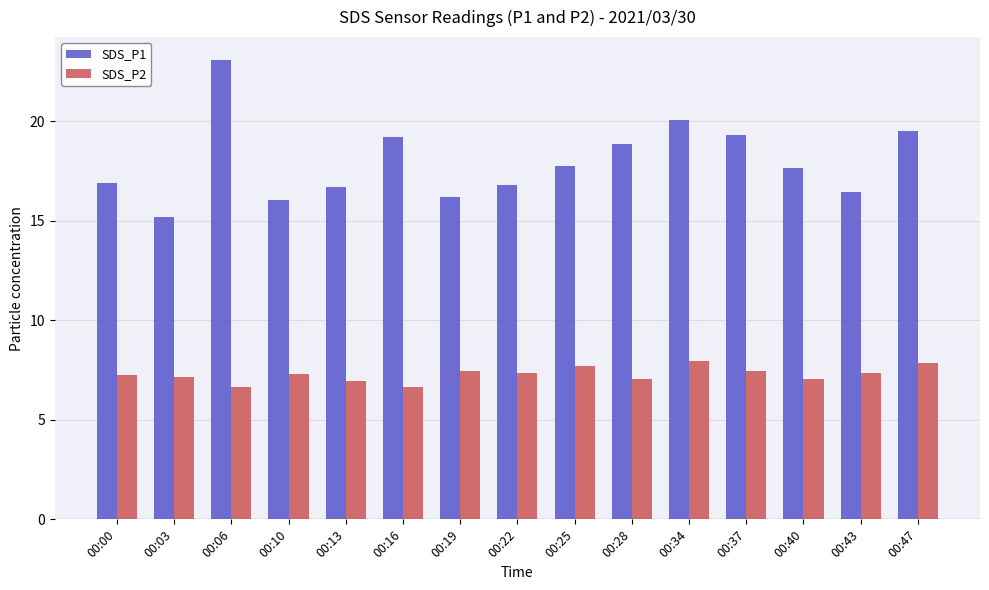

What is the total value across all series at 00:40?

24.7